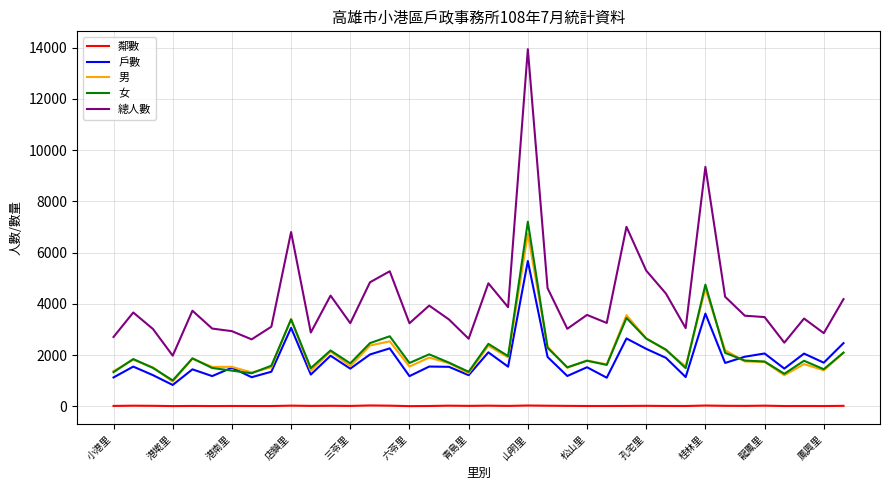

What is the maximum value for 鄰數?

34